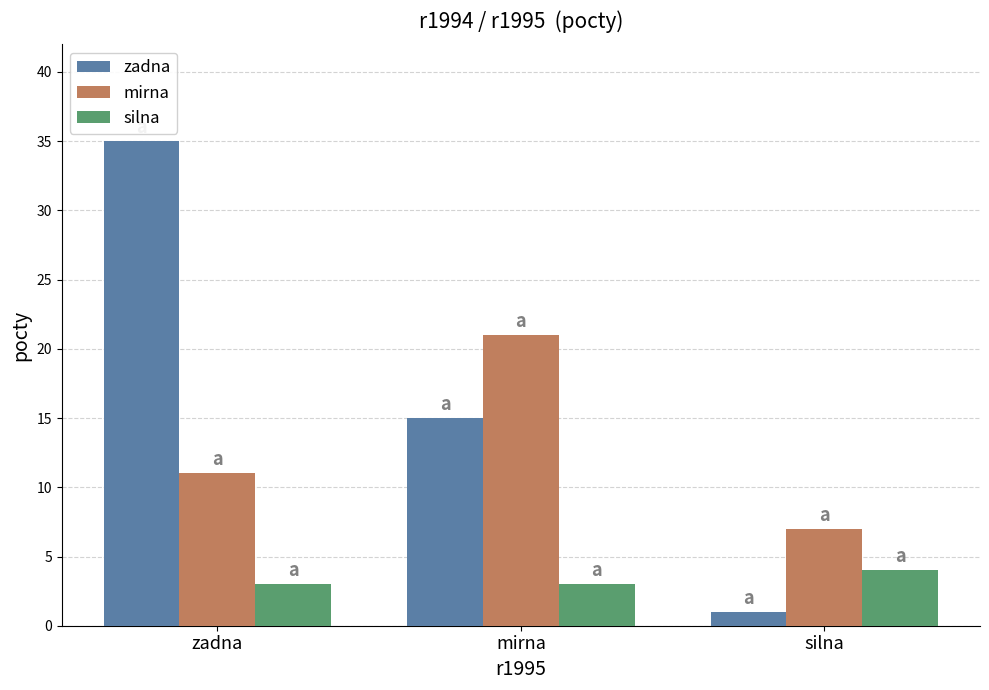

How many zadna values are between 1 and 35?

3